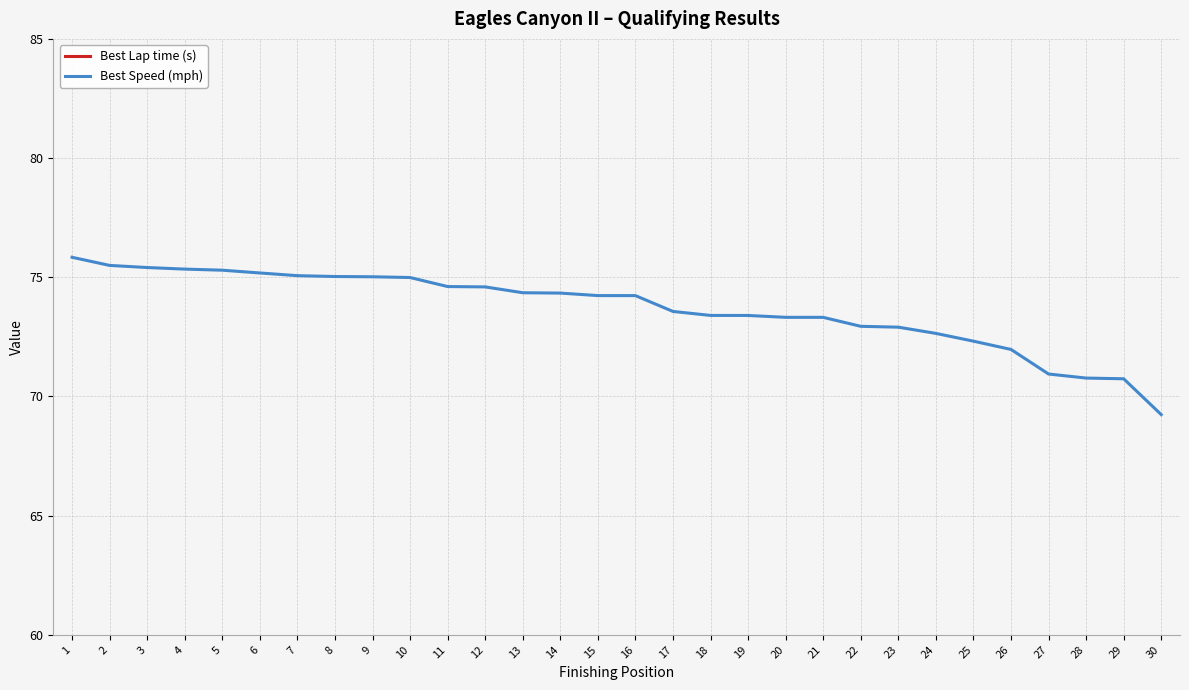

What is the spread (max minus min) of values at 29?

66.7